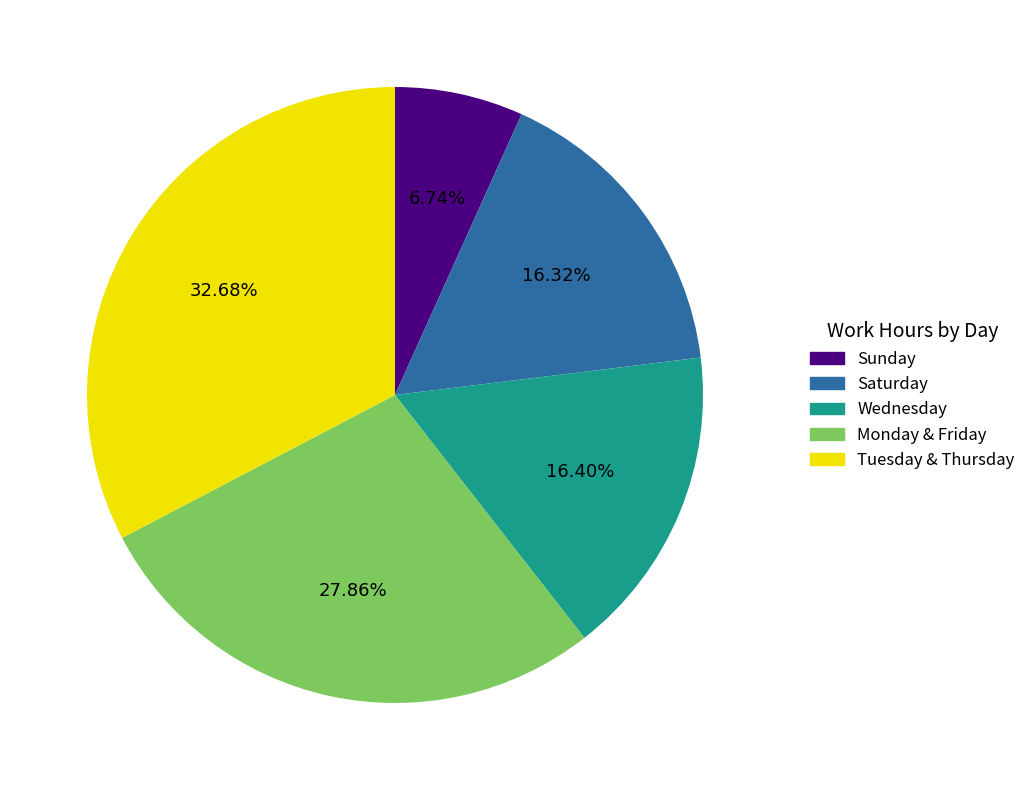

How many slices are in this pie chart?

5